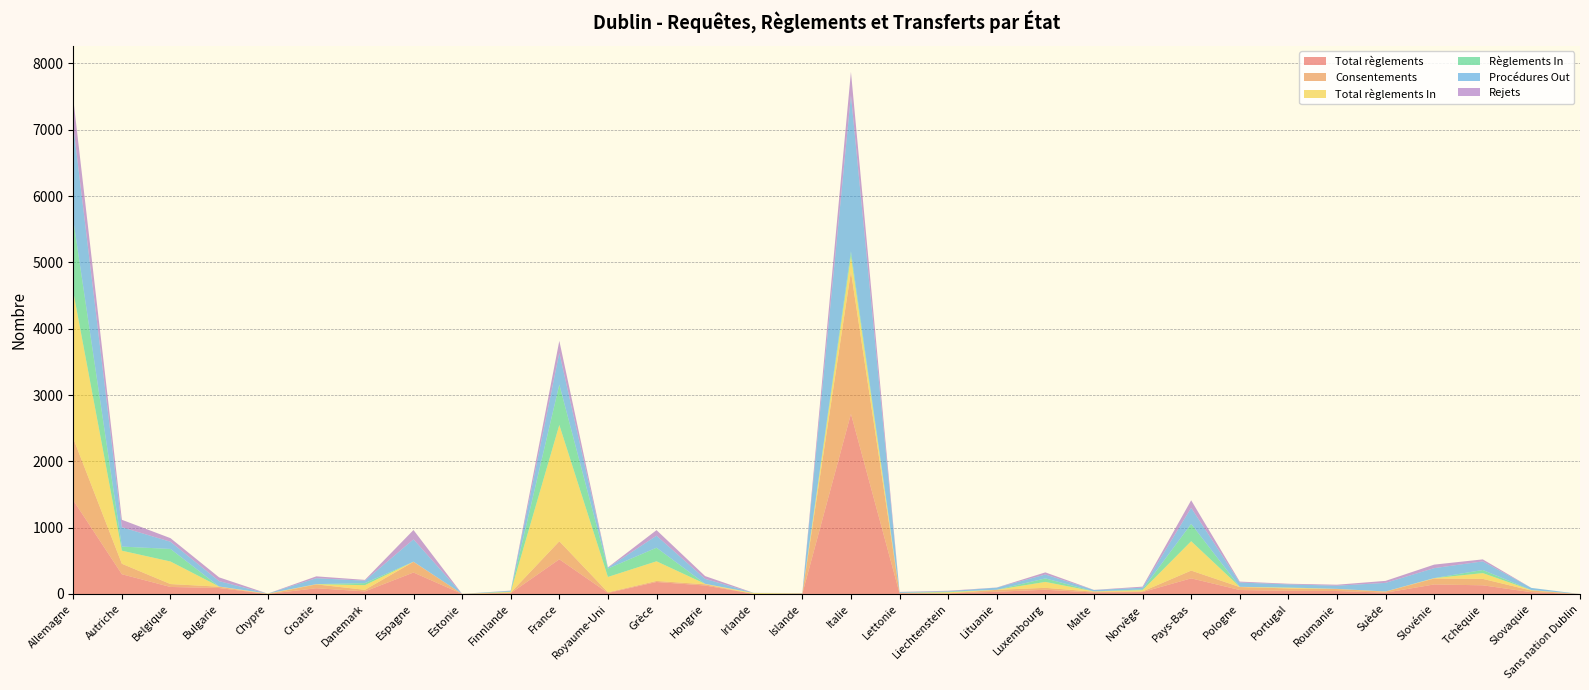

Reading right to left, what are all the values shown in this chart?

Total règlements: 0	27	131	144	20	45	48	60	236	29	22	64	34	8	10	2716	4	1	128	181	16	523	12	1	324	39	87	0	90	106	298	1413
Consentements: 0	25	97	90	16	30	36	45	117	10	13	29	29	1	6	2145	4	0	18	16	10	272	9	1	161	24	58	0	20	44	158	934
Total règlements In: 0	6	87	5	2	2	10	3	443	19	4	89	1	17	0	237	3	13	7	296	231	1754	10	0	2	70	3	6	3	340	197	2210
Règlements In: 0	1	47	1	0	0	5	0	261	11	1	53	0	9	0	68	0	2	0	205	126	609	6	0	0	31	1	0	0	189	62	1083
Procédures Out: 0	33	130	150	130	48	46	65	242	26	20	59	32	7	12	2355	3	0	75	181	14	478	11	0	337	37	89	0	81	109	292	1420
Rejets: 0	0	30	53	30	15	10	14	114	16	2	32	2	7	4	352	0	1	42	84	5	181	3	0	141	12	28	0	57	54	112	404